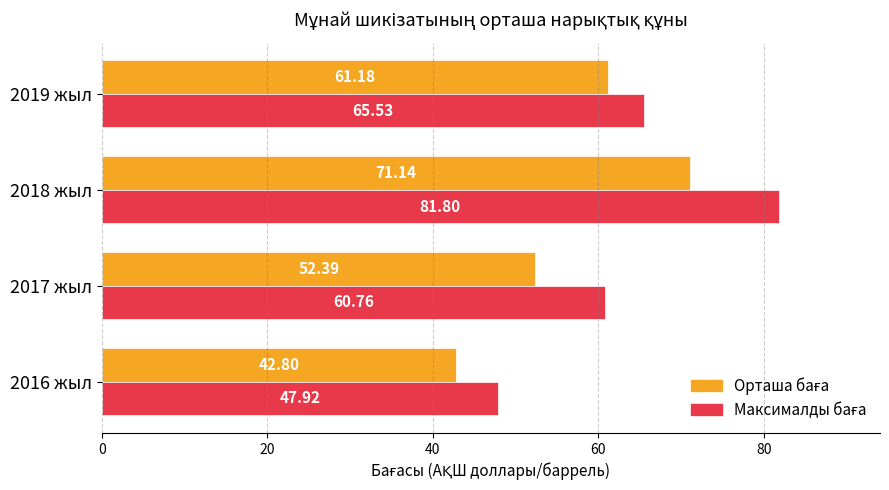

What is the difference between the highest and lowest values at 2018 жыл?

10.7